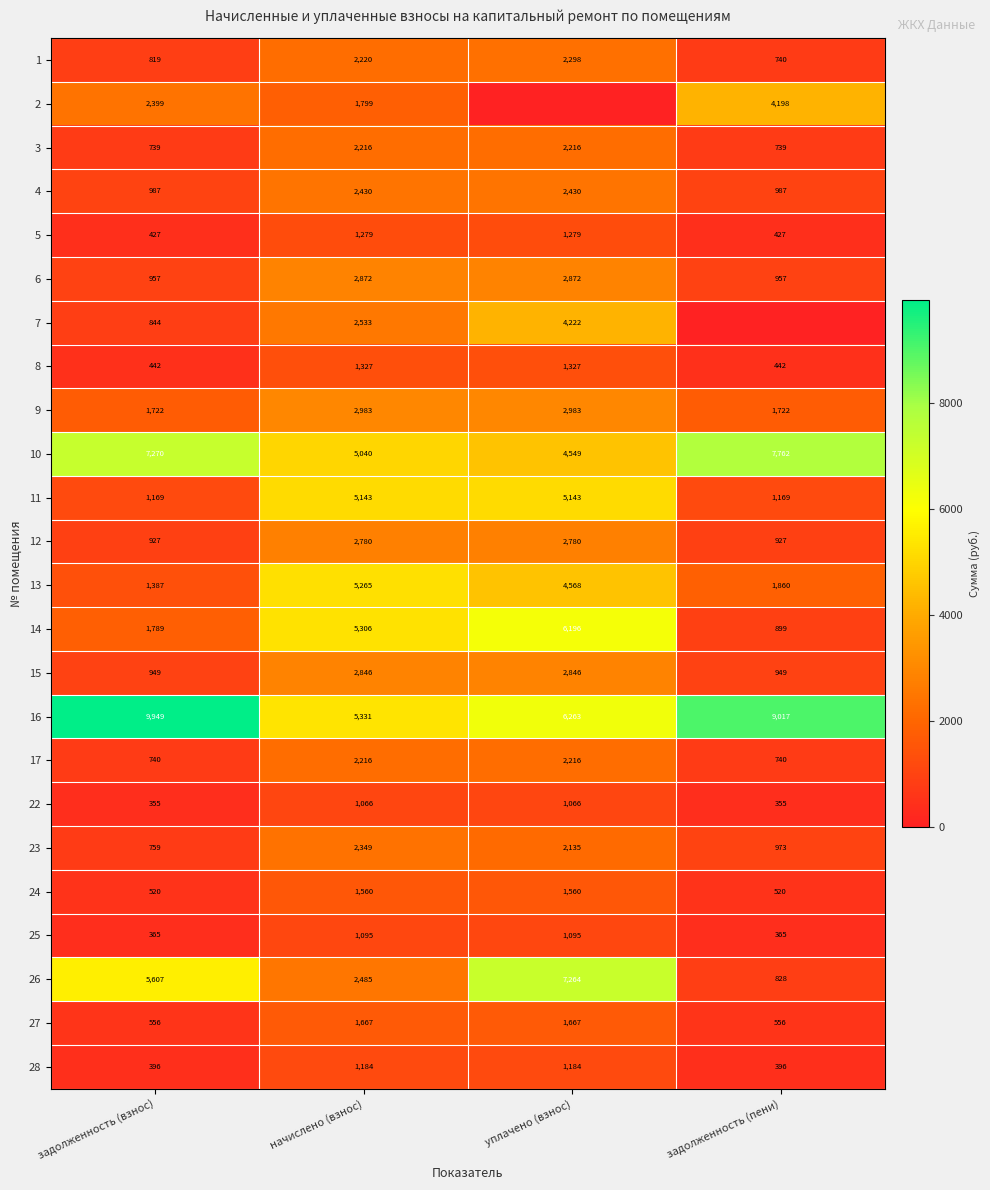

What is the difference between the maximum and minimum values in the 28 series?

788